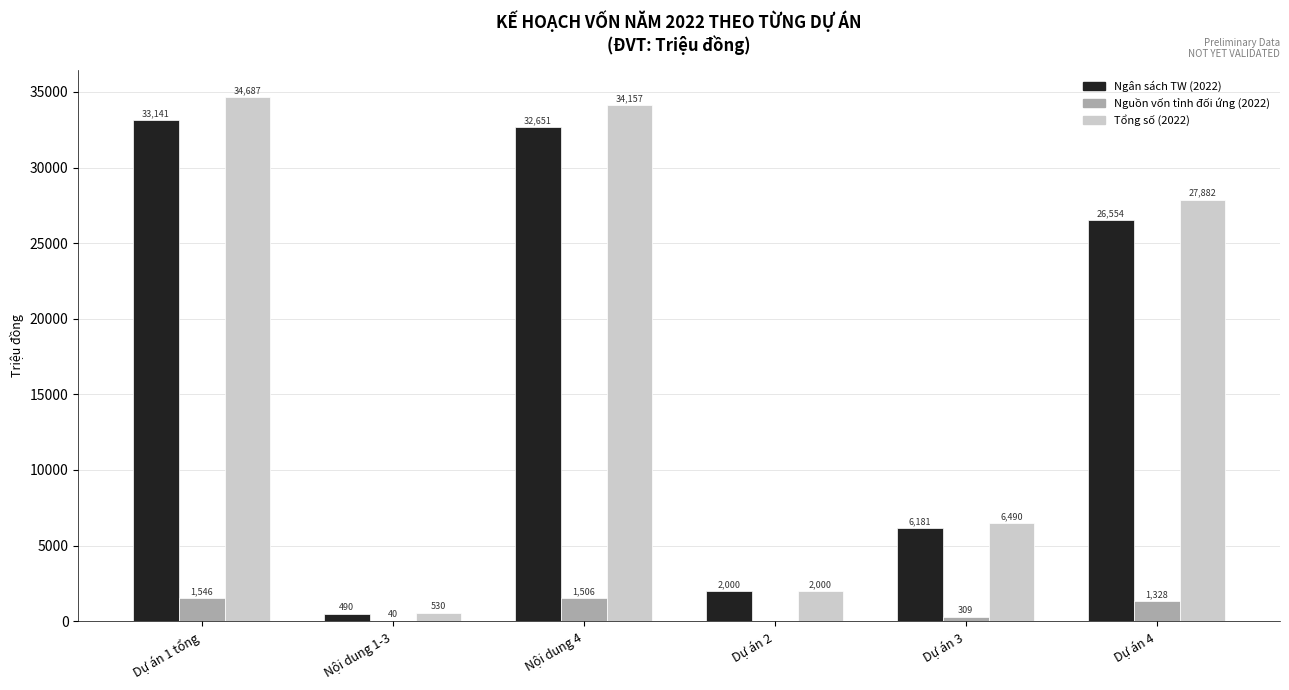

Is the value of Tổng số (2022) at Dự án 2 greater than the value of Nguồn vốn tỉnh đối ứng (2022) at Dự án 4?

Yes